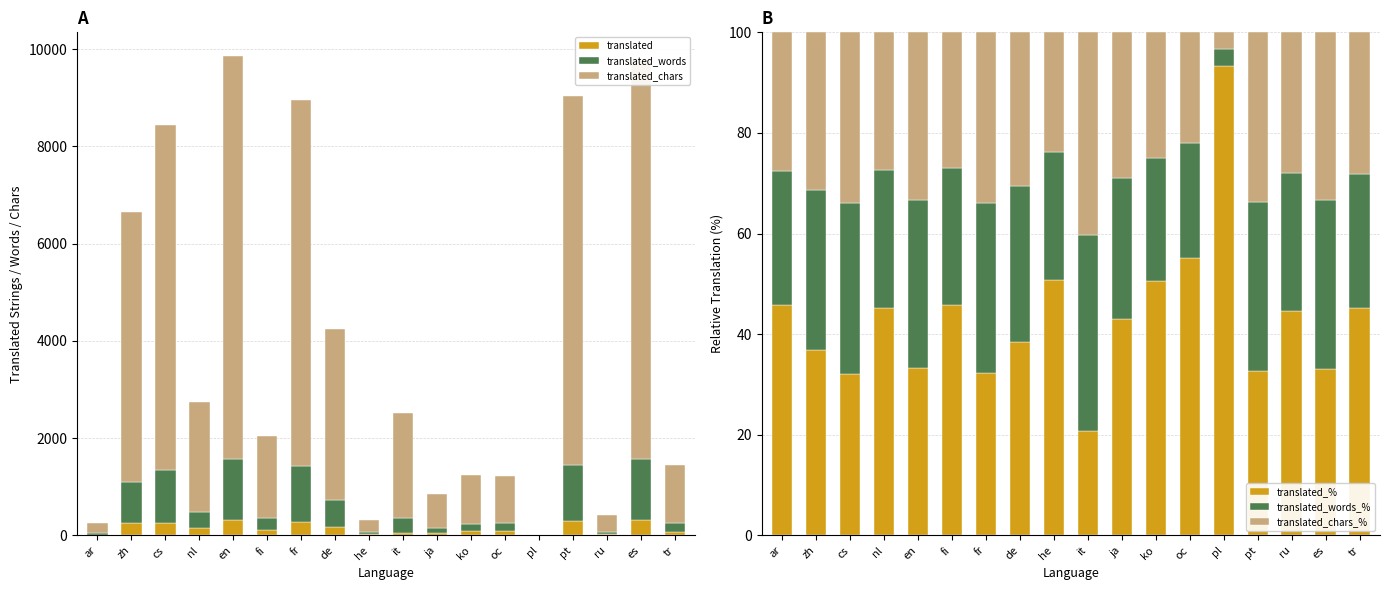

What position from the left is cs?

3